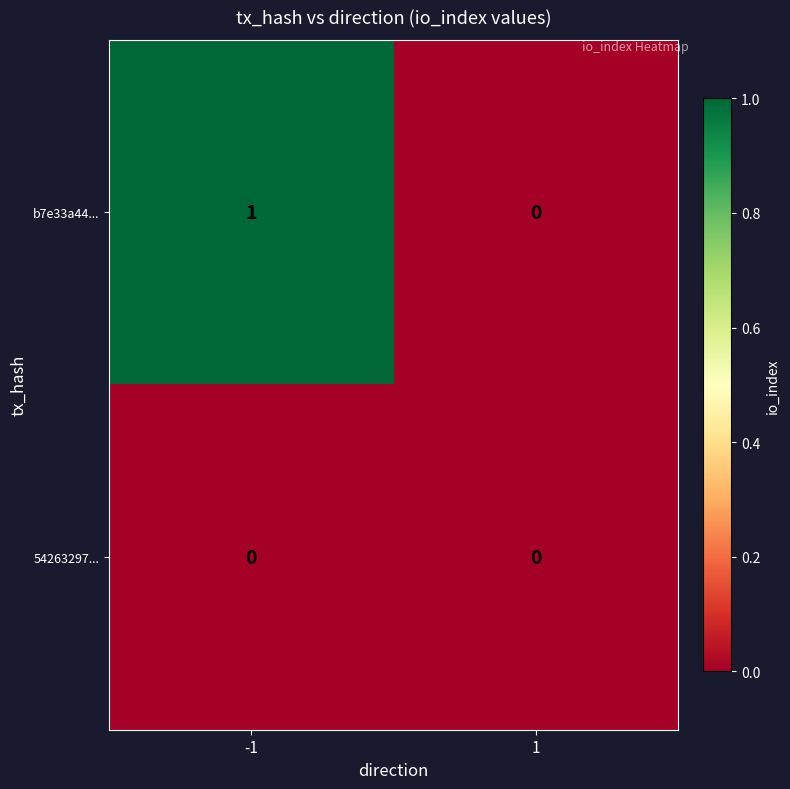

The value of 54263297... at 1 is 0. True or false?

True